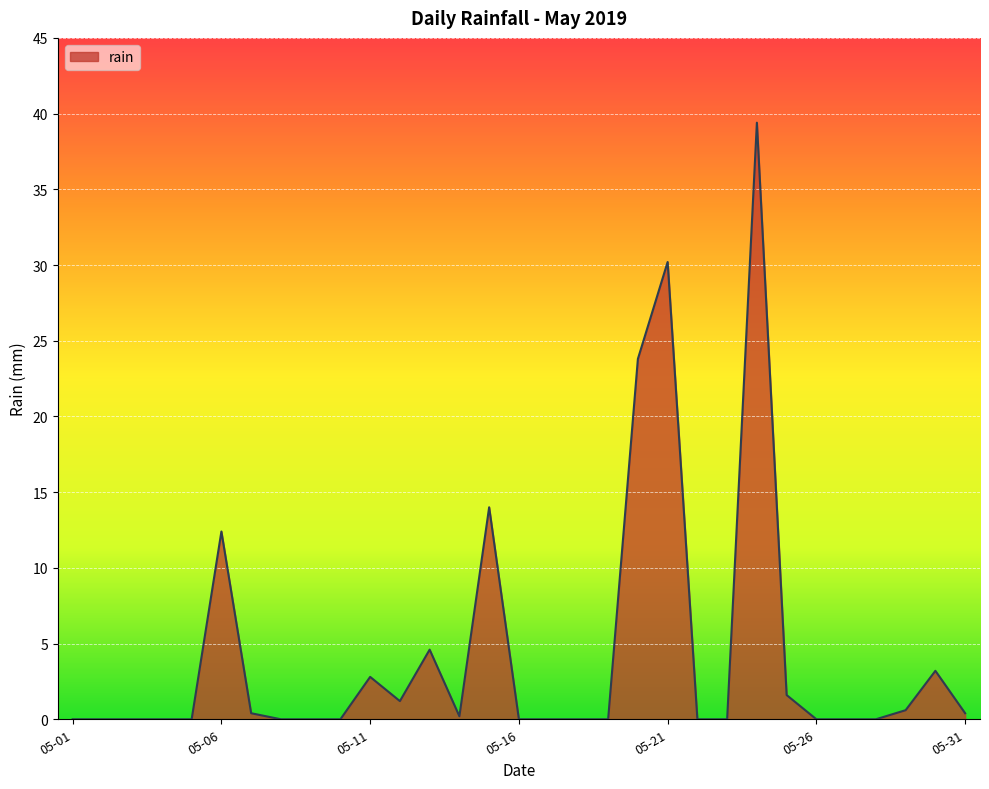

What is the difference between the maximum and minimum values?

39.4